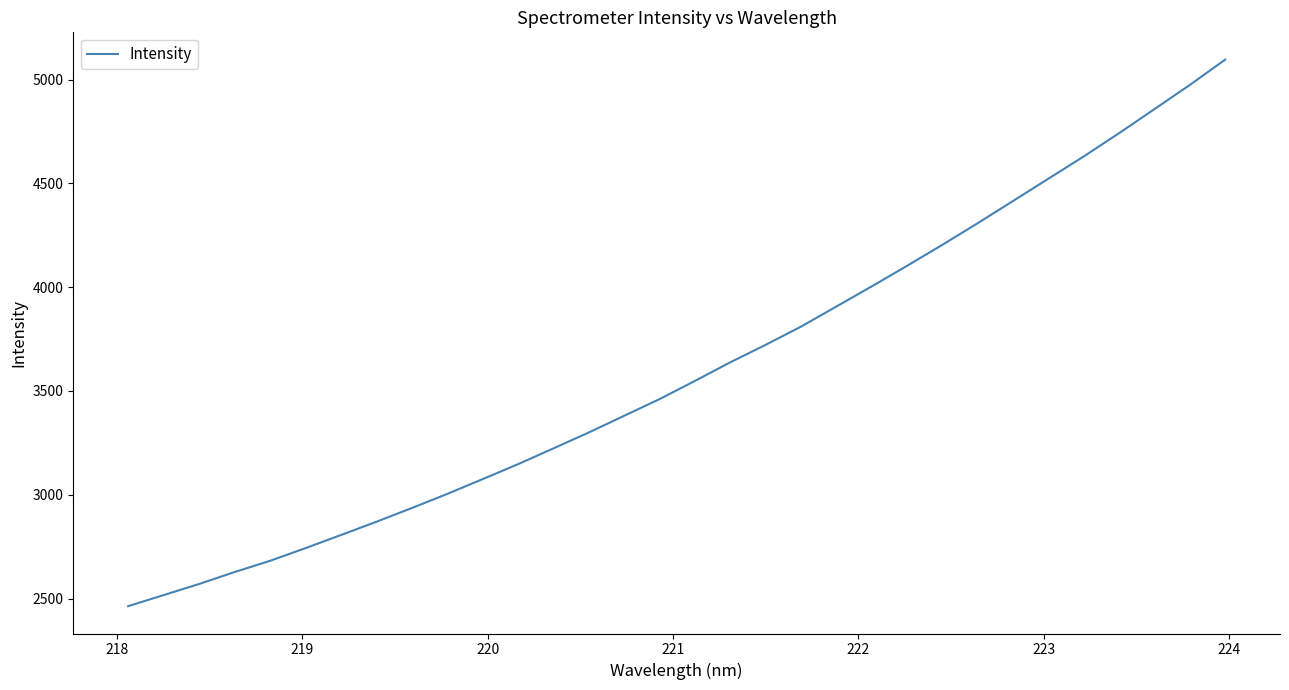

What is the greatest value displayed?

5095.7